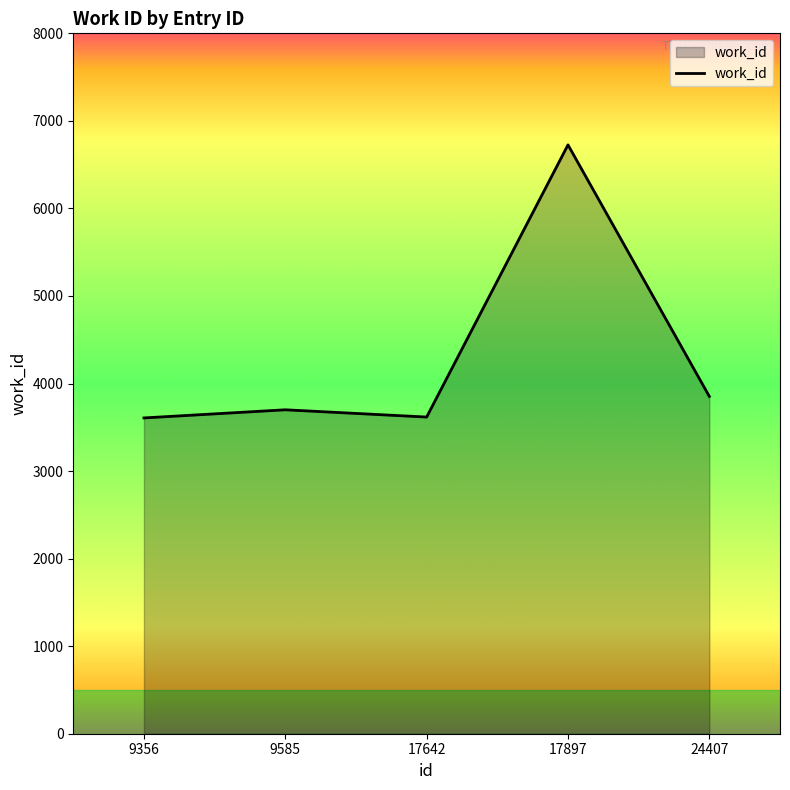

True or false: there are more than 0 points higher than both neighbors.

True